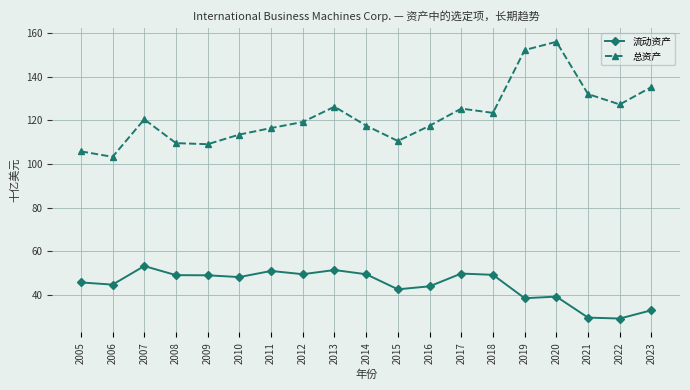

What is the total value across all series at 2008?

158.5